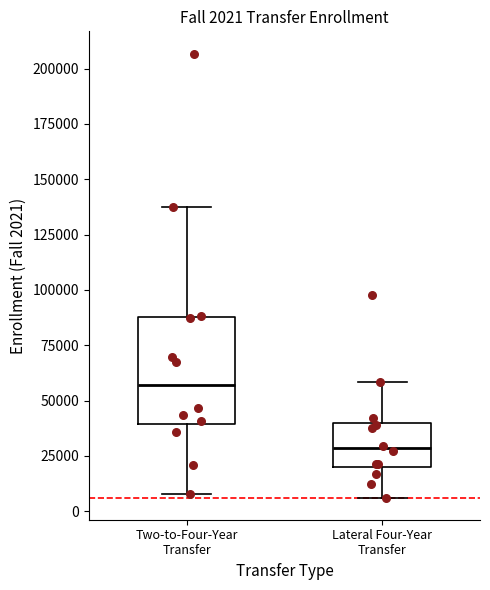

Comparing the boxes themselves (not the whiskers), which one is the tallest?

Two-to-Four-Year Transfer